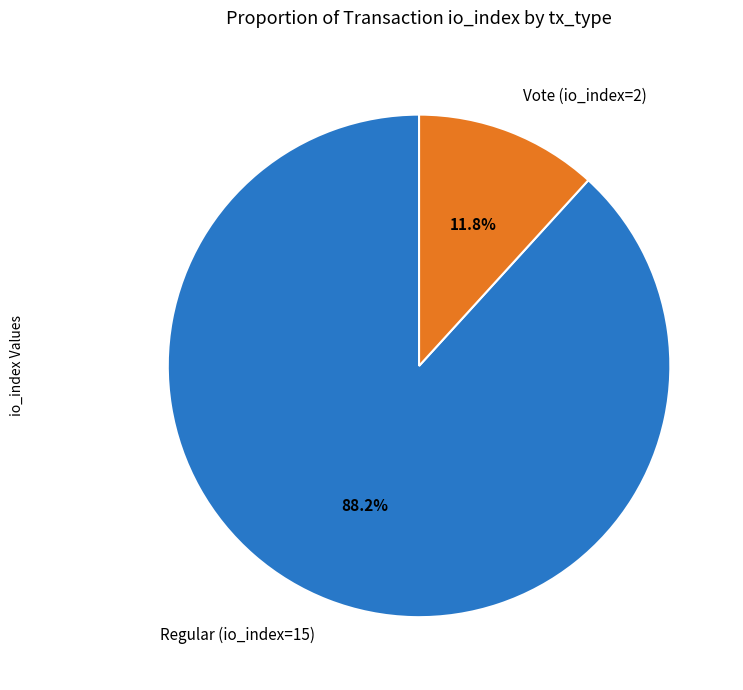

How many slices are in this pie chart?

2